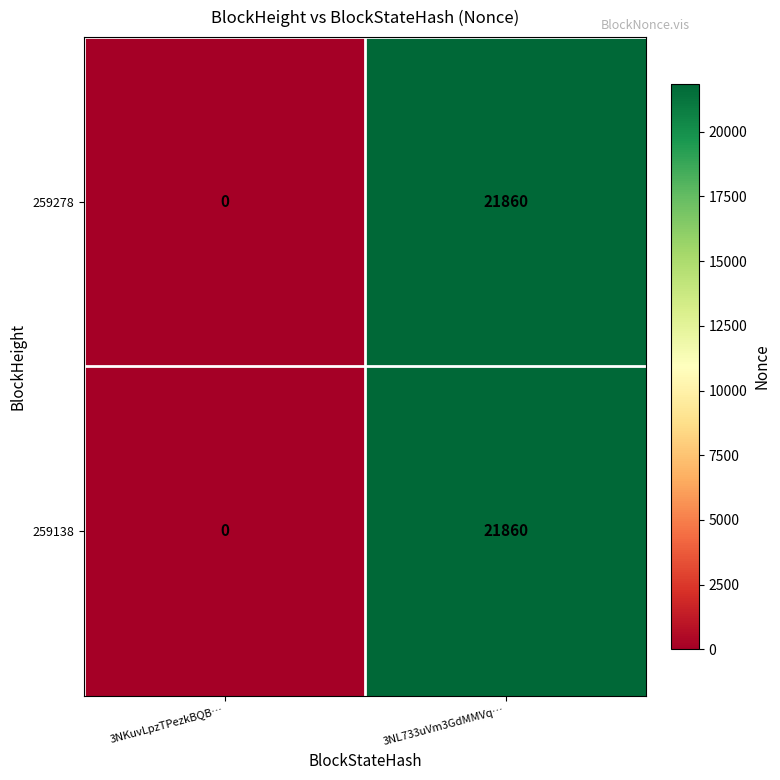

What is the approximate value of 259138 at 3NL733uVm3GdMMVq…?

21860